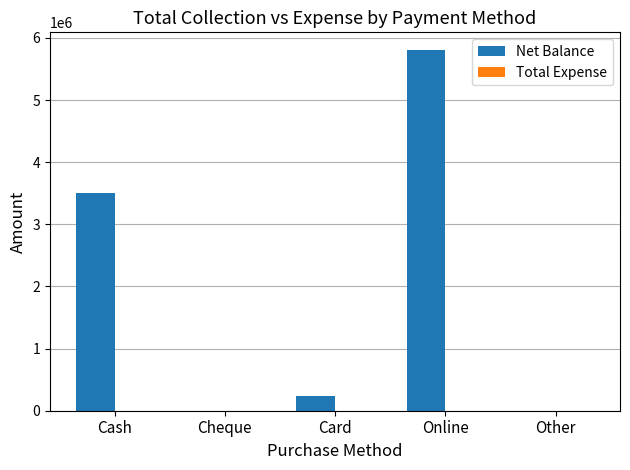

At which label is the value closest to 2899950?

Cash